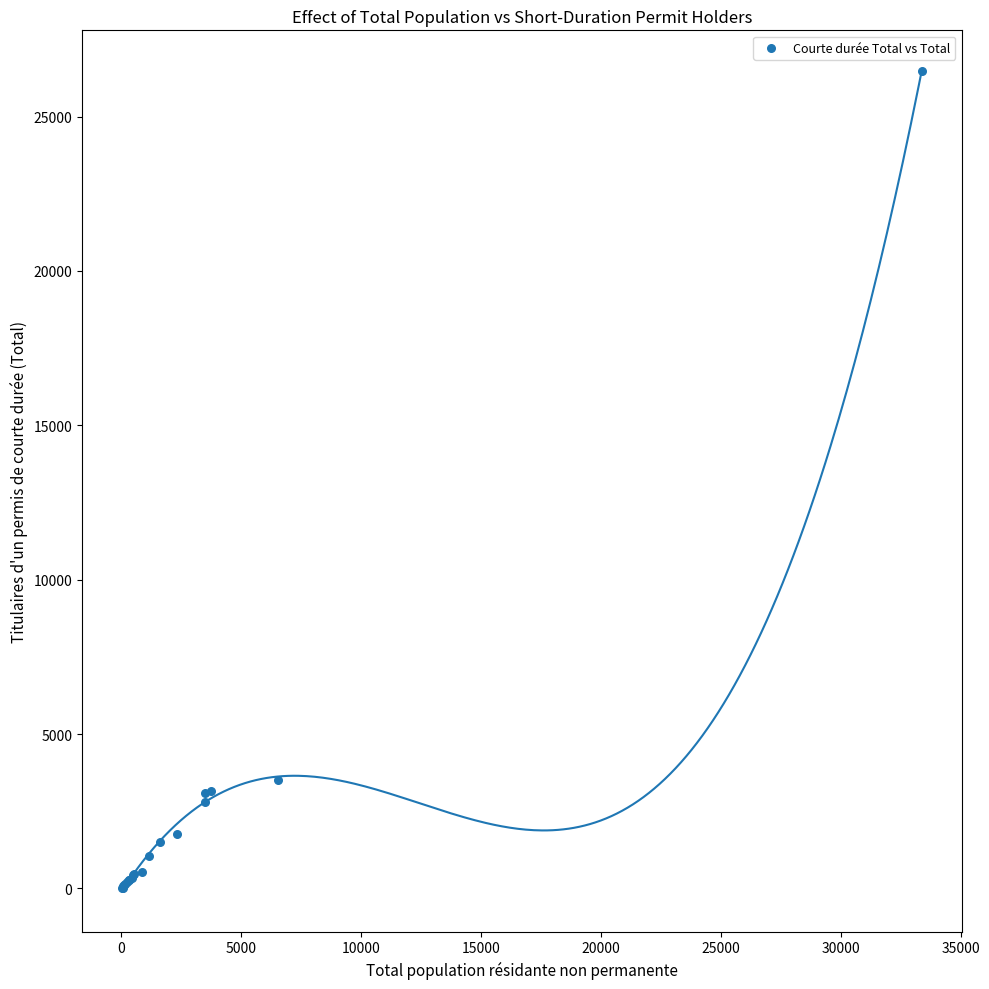

What Y value in the scatter plot is closest to 13240?

3499